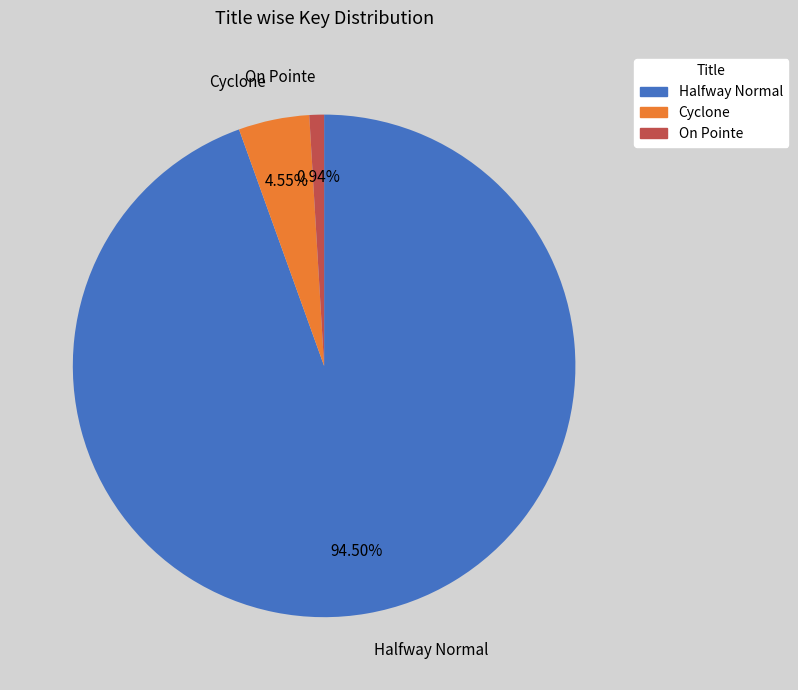

Combined, what portion of the pie is Halfway Normal and Cyclone?

99.1%